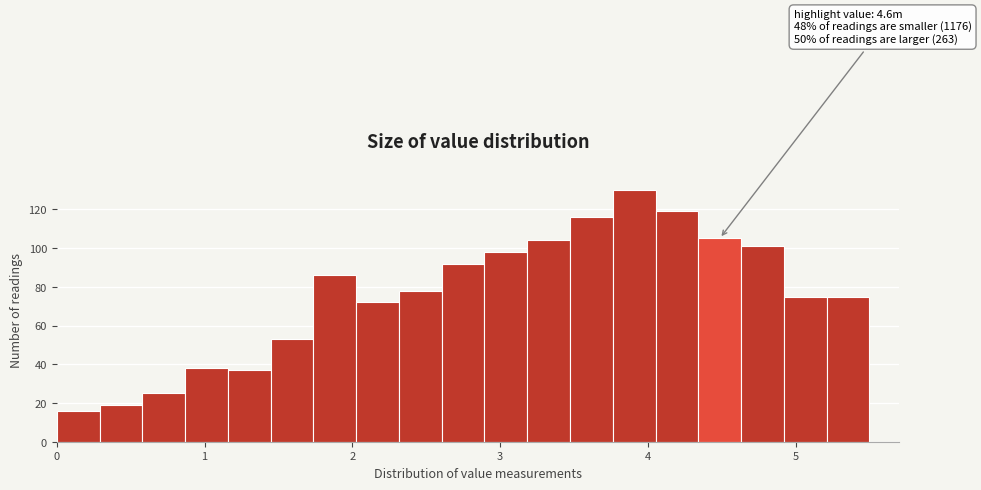

Around what value on the x-axis is the tallest bar? Give the approximate position of its centre, as read against the axis.

3.9